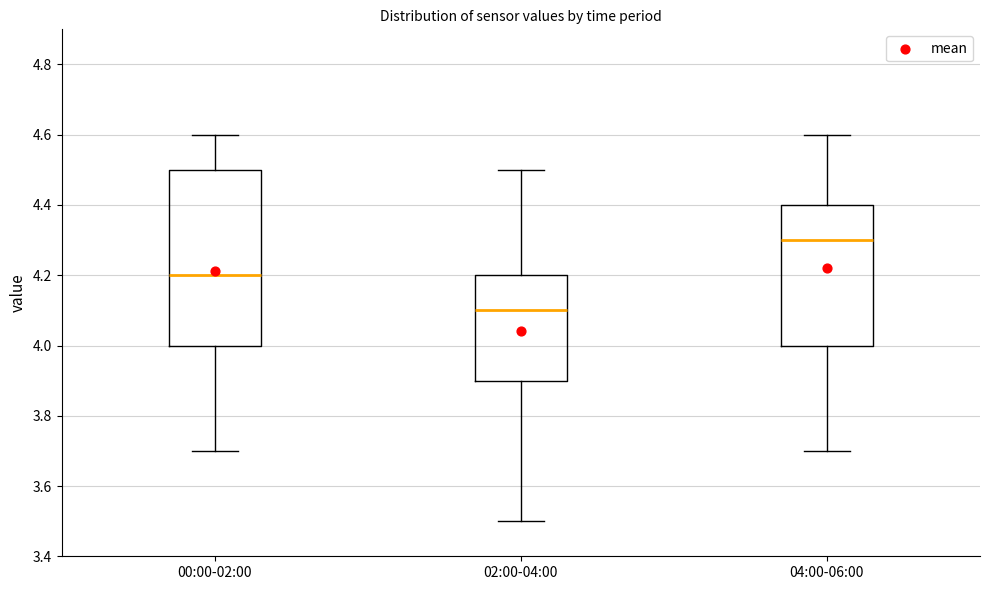

Which box has the lowest median line?

02:00-04:00